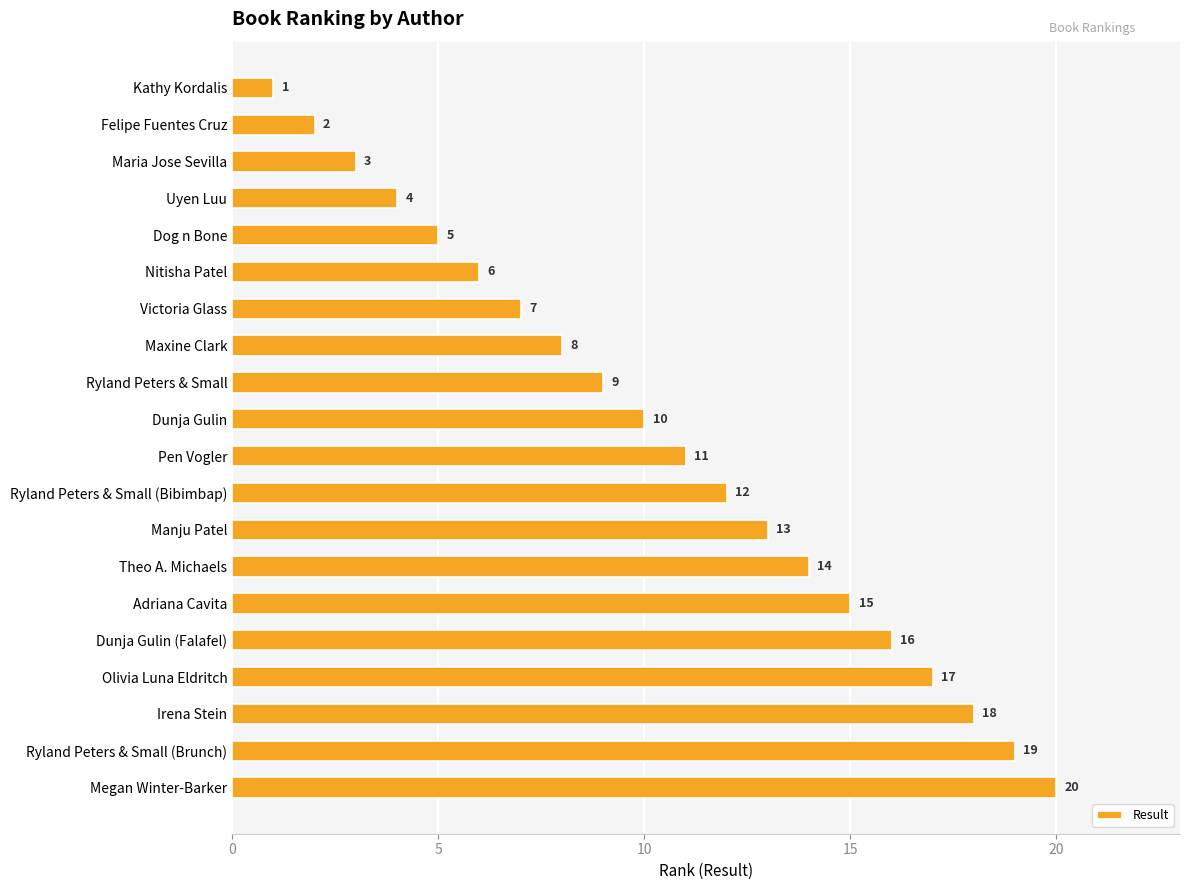

What is the label of the 9th bar from the top?

Ryland Peters & Small